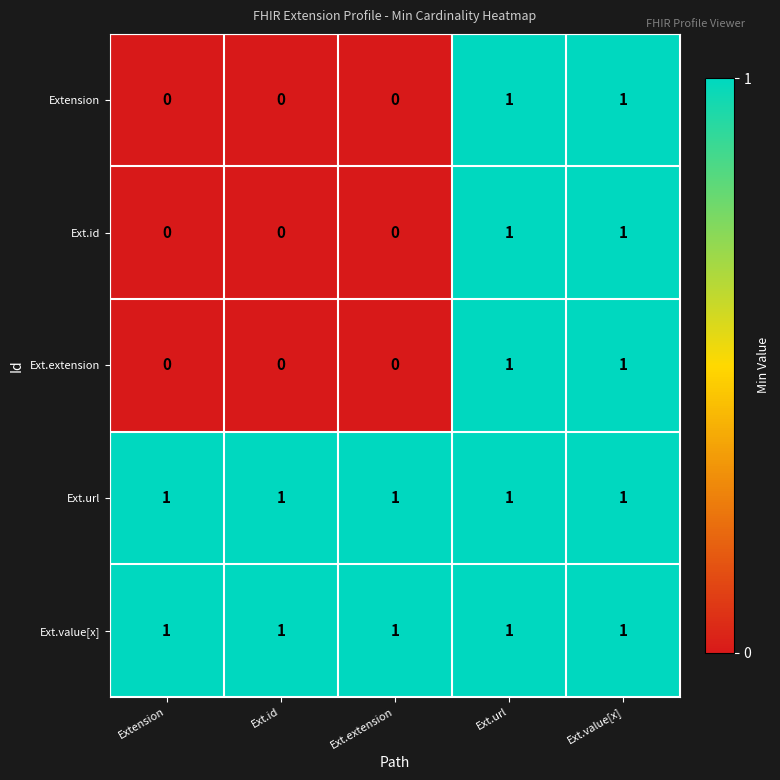

The Ext.value[x] series shows 2 at Ext.extension. True or false?

False